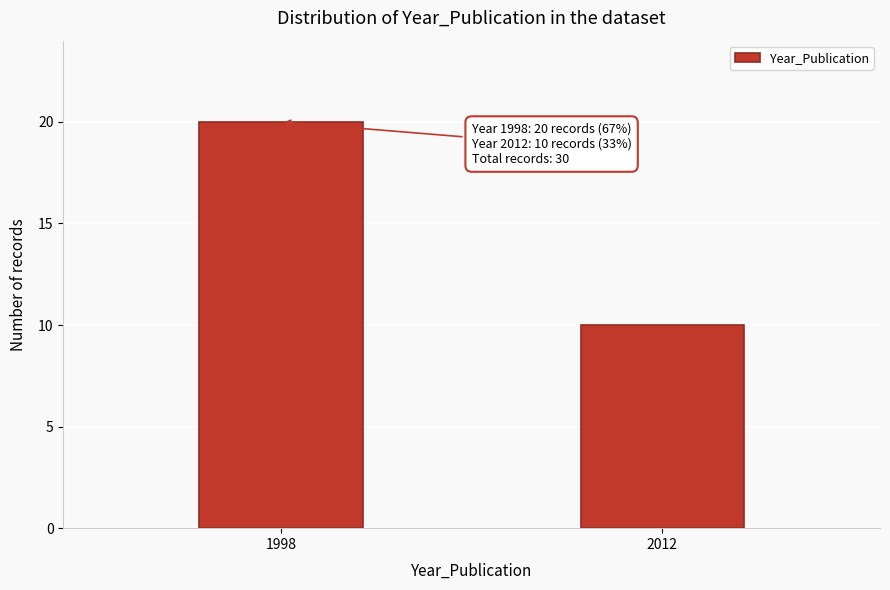

Reading left to right, what are all the values shown in this chart?

20	10